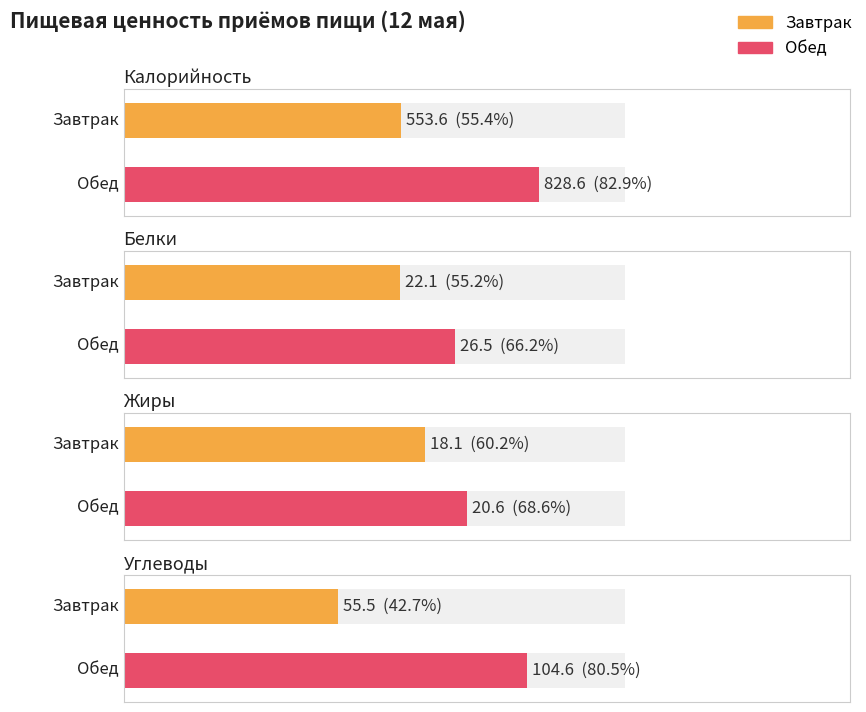

How many data points in Калорийность are less than 828?

1